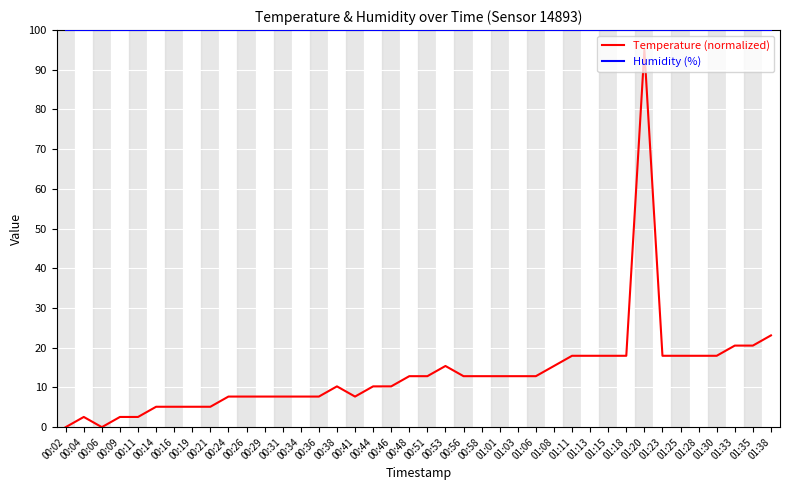

The Temperature (normalized) series shows 5.1 at 00:16. True or false?

True